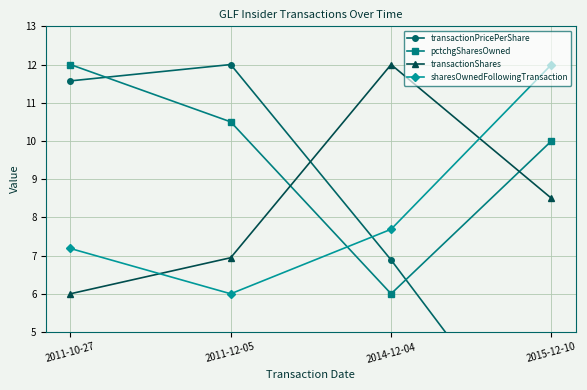

What is the greatest value displayed?

12.0